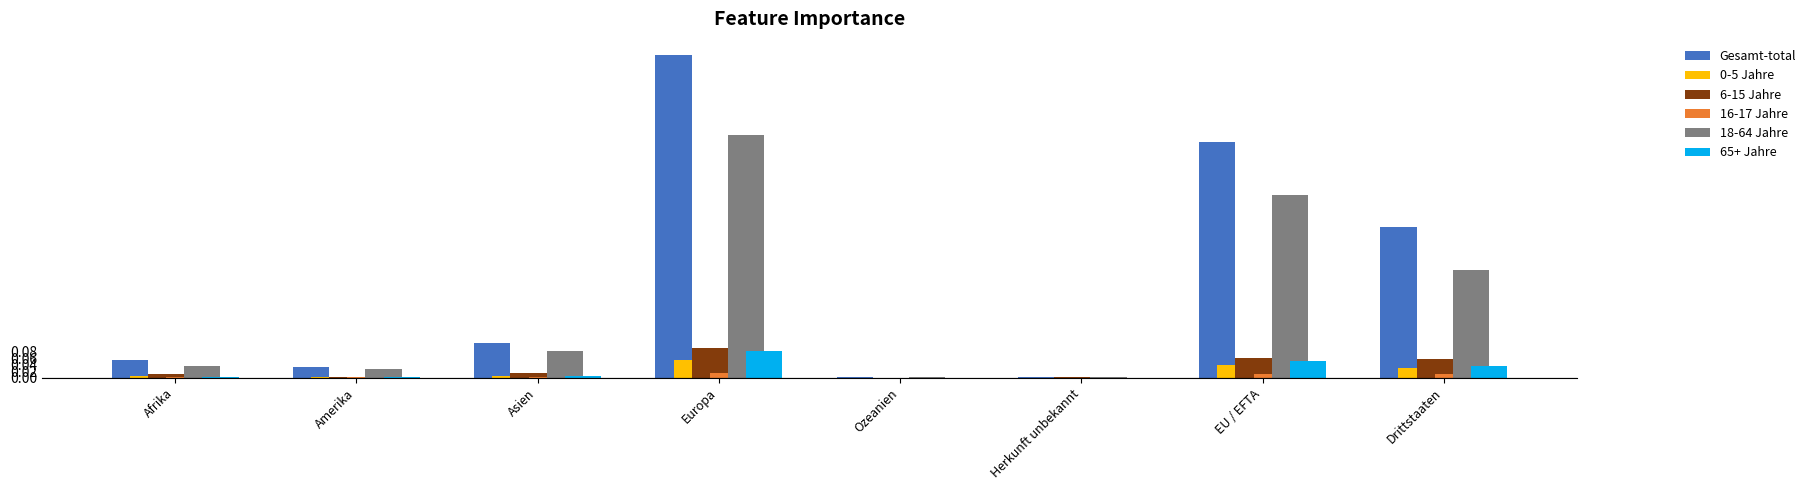

At which category is the sum across all series the highest?

Europa